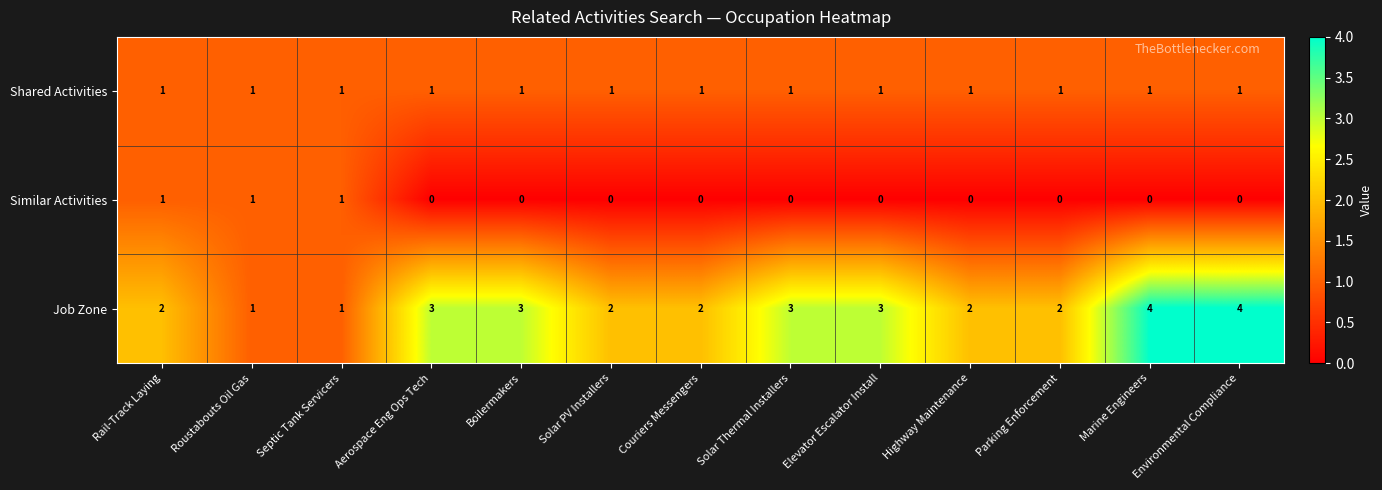

What is the greatest value displayed?

4